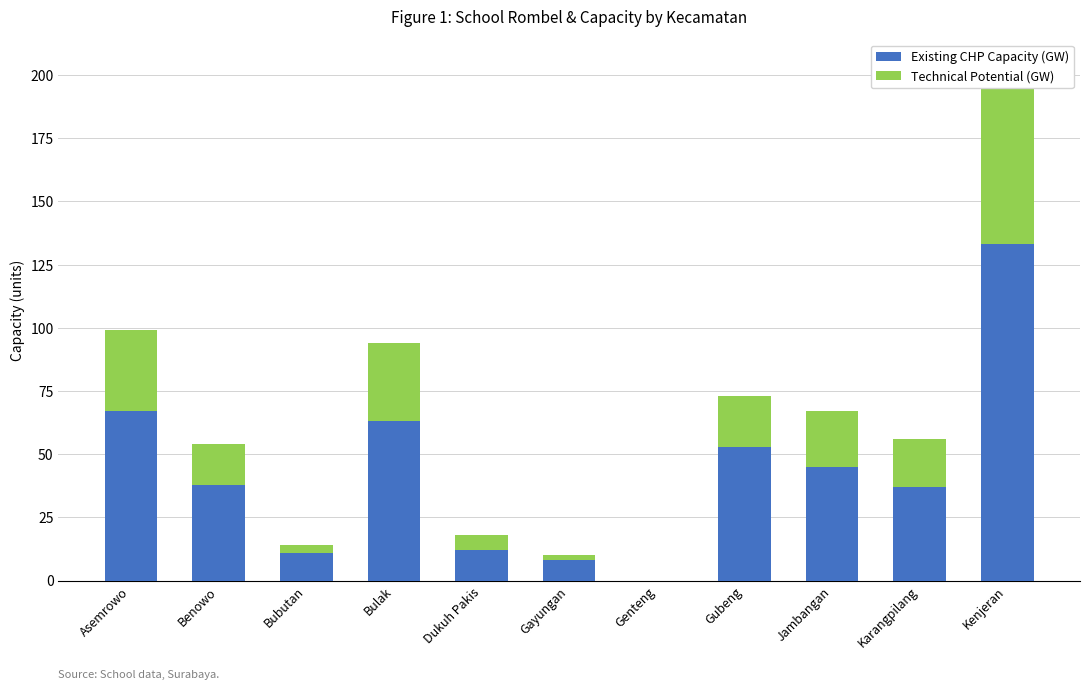

Which series changed the most between Jambangan and Kenjeran?

Existing CHP Capacity (GW)